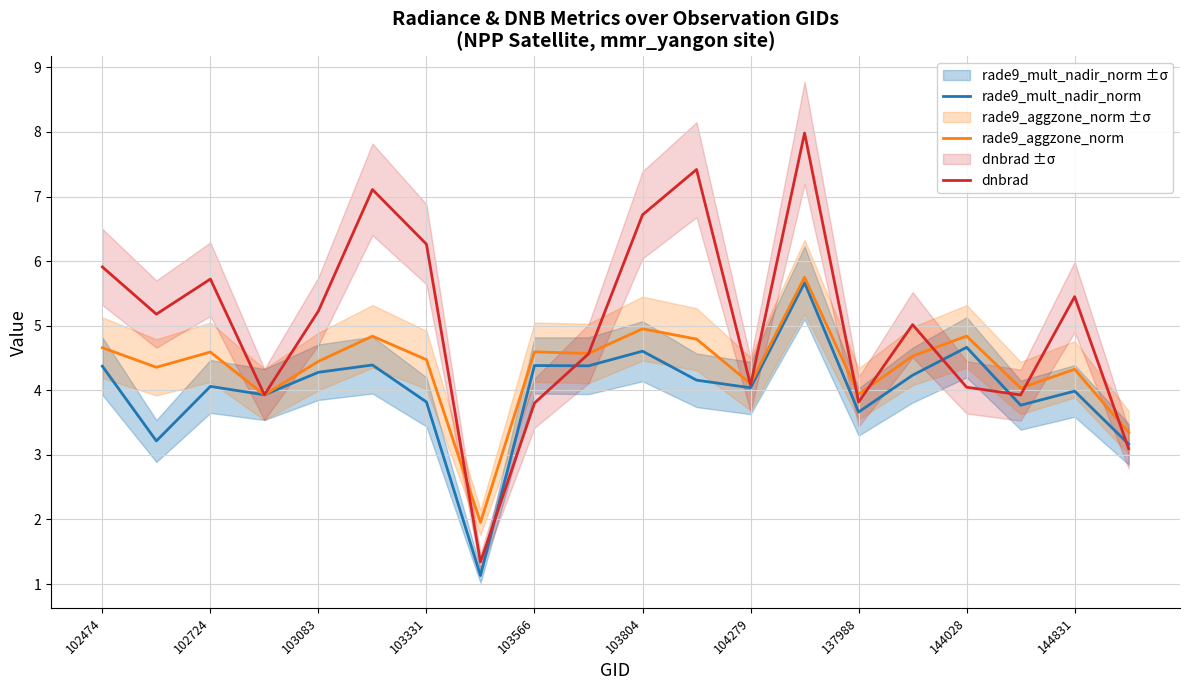

Which series has the widest spread of values?

dnbrad